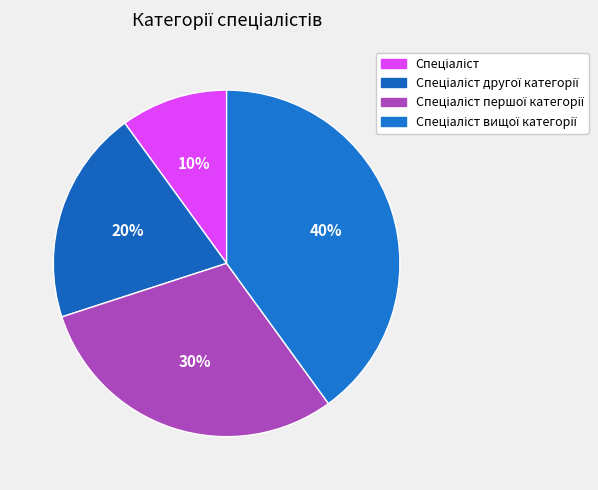

Is the sum of Спеціаліст вищої категорії and Спеціаліст greater than half?

No